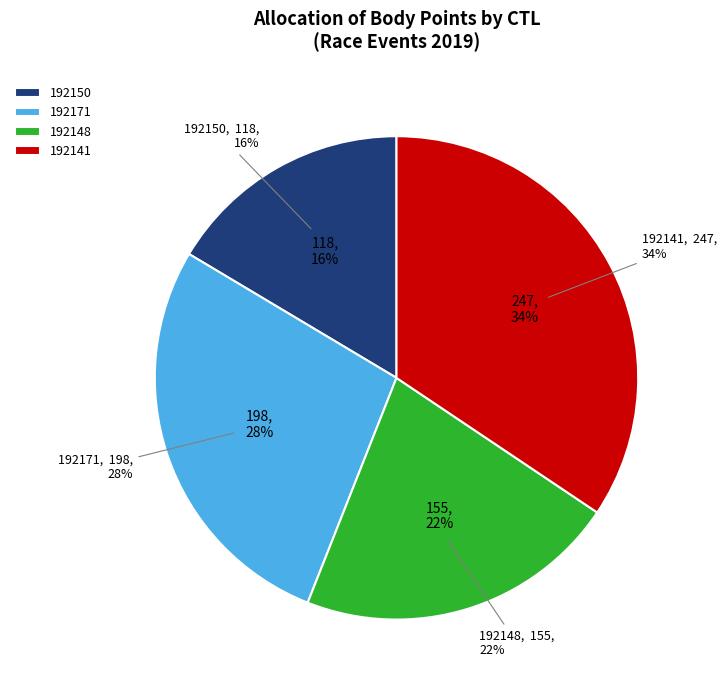

What is the total percentage of 192171 and 192150?

44.0%